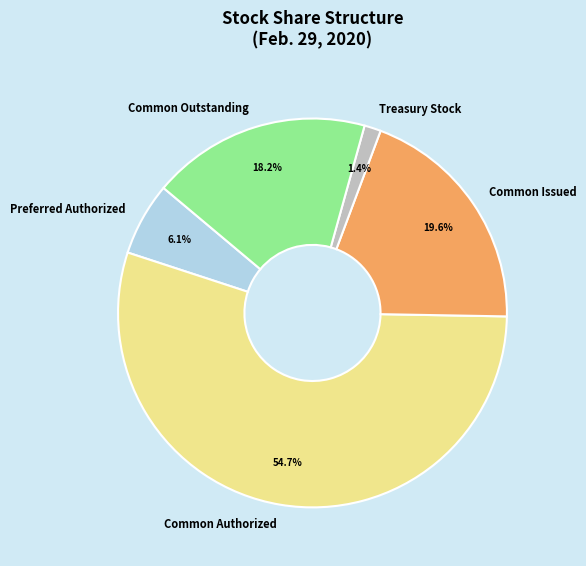

Which slice represents more than half of the pie?

Common Authorized